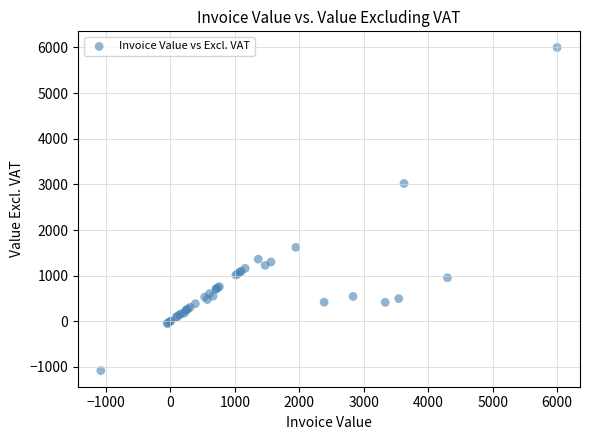

What Y value in the scatter plot is closest to 2460?

3020.0